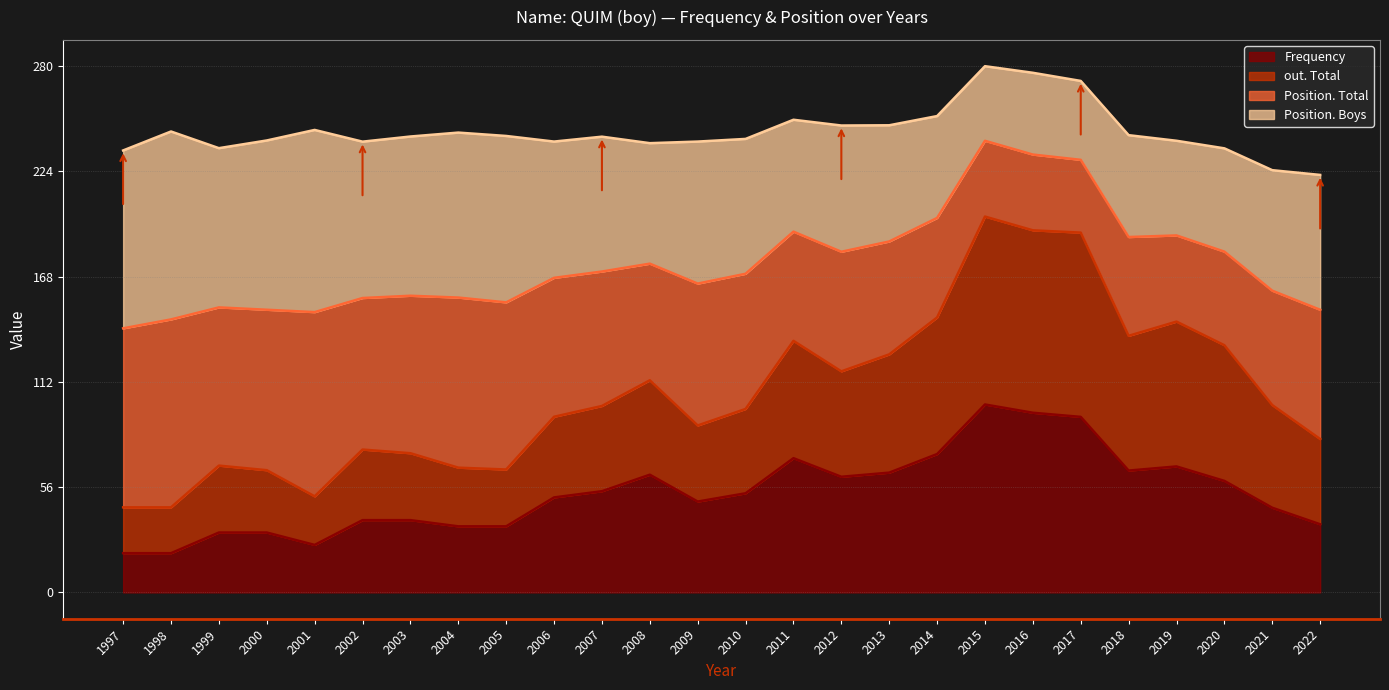

What is the lowest value of the Frequency series?

20.9